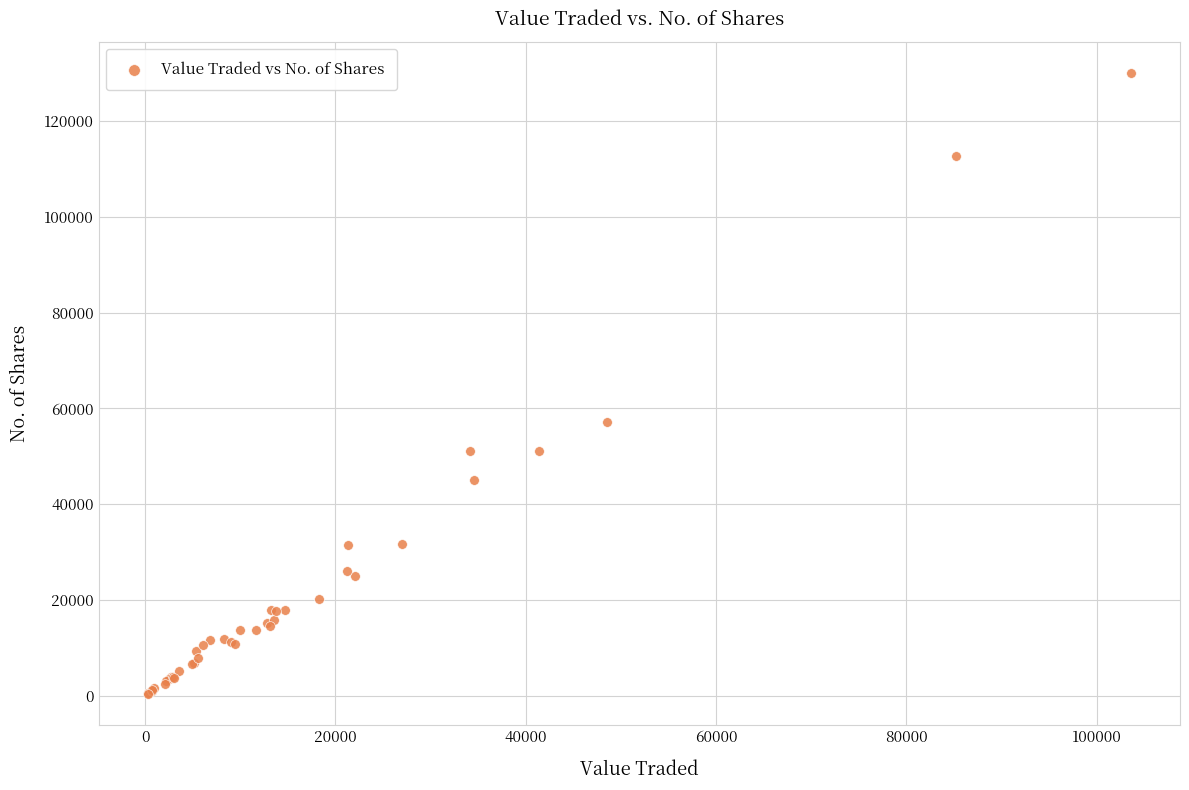

What Y value in the scatter plot is closest to 65249?

57203